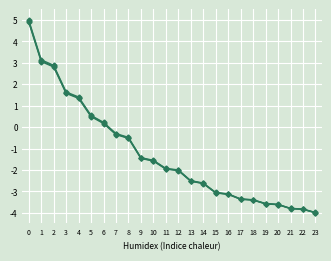

How many series are shown in this chart?

3